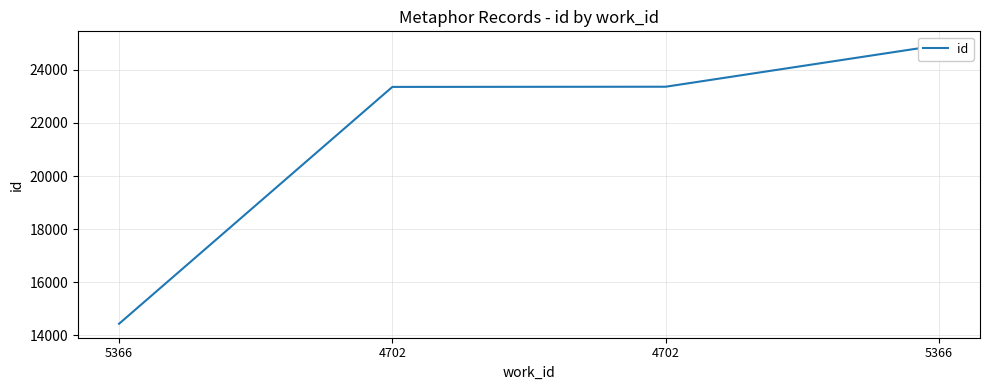

Does the chart display data point markers on the line(s)?

No